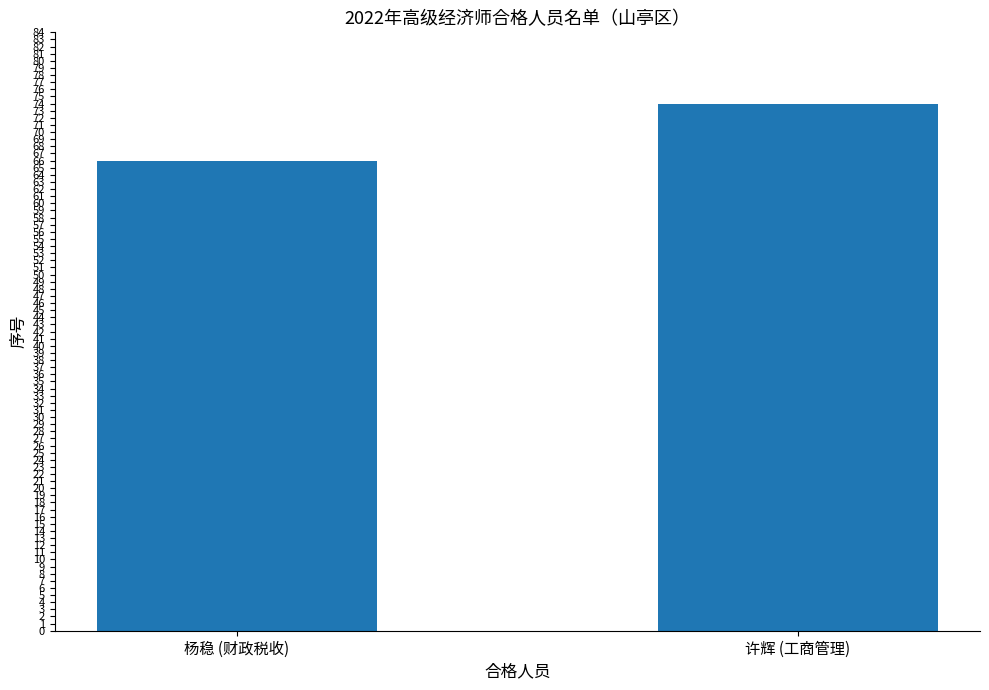

Which has a higher value, 杨稳 (财政税收) or 许辉 (工商管理)?

许辉 (工商管理)